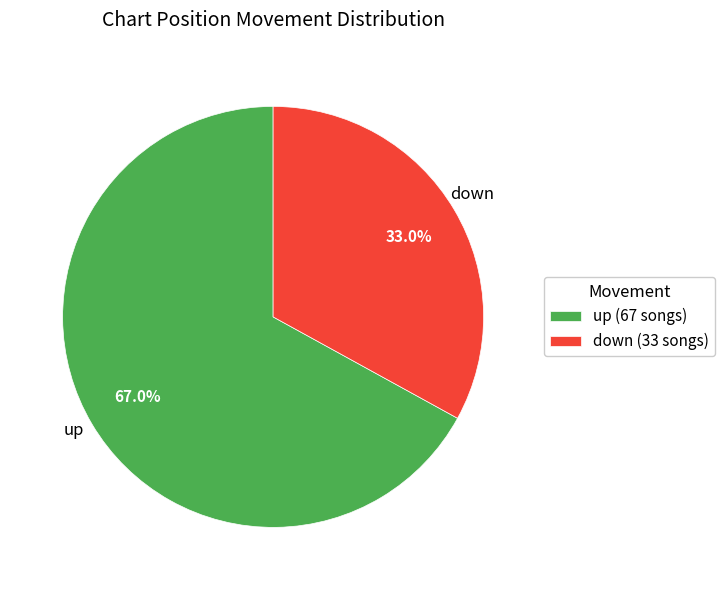

Which has a higher value, down (33 songs) or up (67 songs)?

up (67 songs)